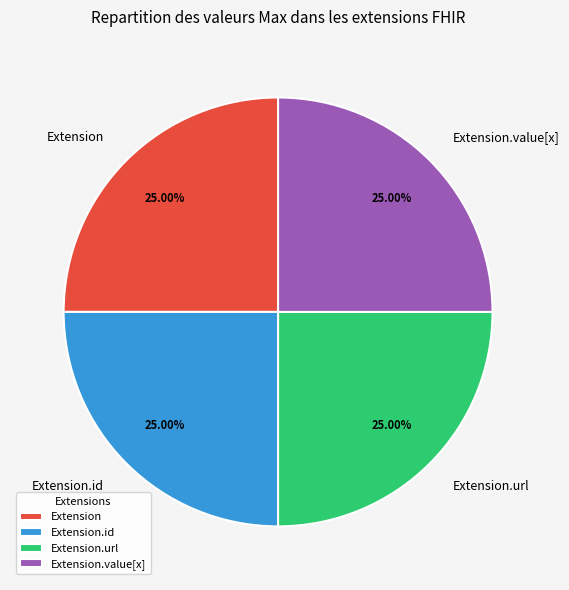

Does Extension.value[x] account for over 50% of the chart?

No